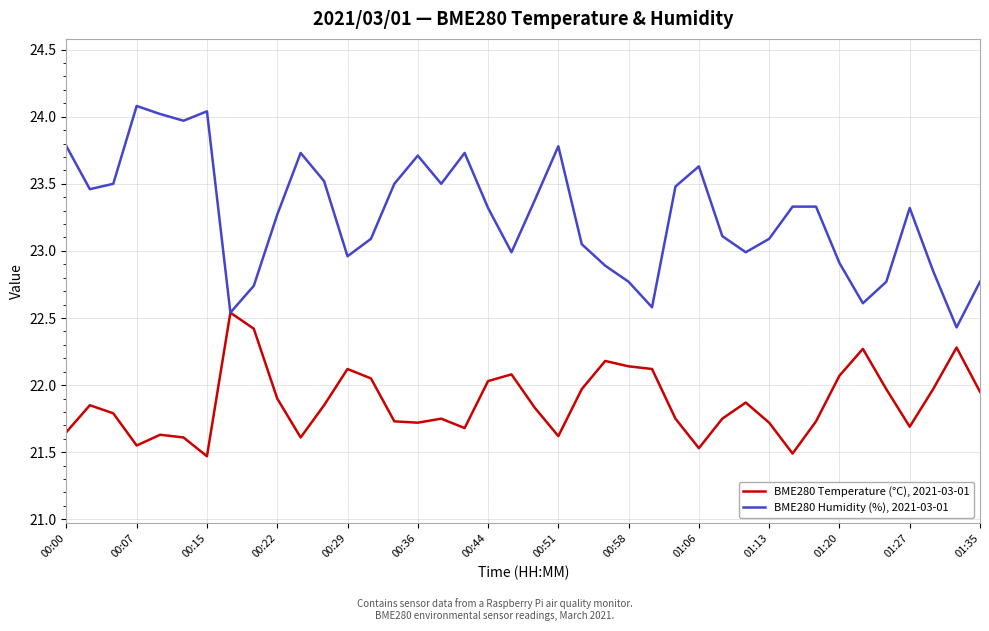

What is the greatest value displayed?

24.1